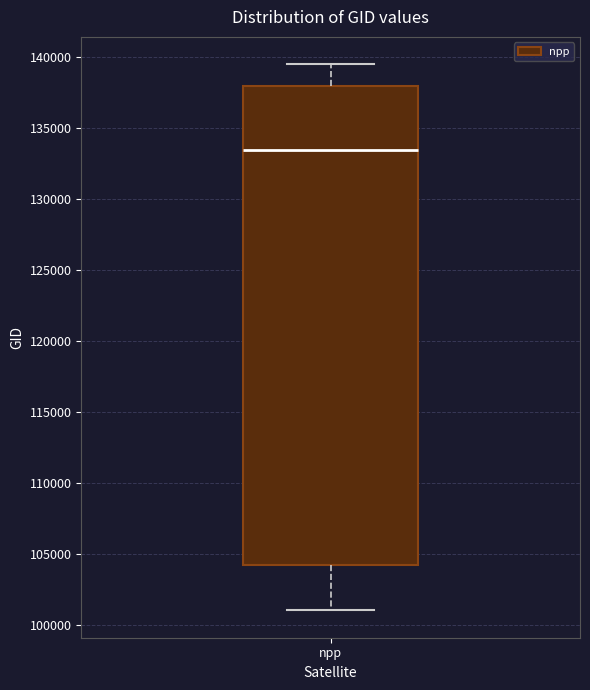

Read this box plot against the y-axis: the position of the median line, the range covered by the box, and the ends of both whiskers. The values are not printed on the chart, so give them approximately, as read against the axis.

median 133500, box 104000 to 138000, whiskers 101000 to 139500